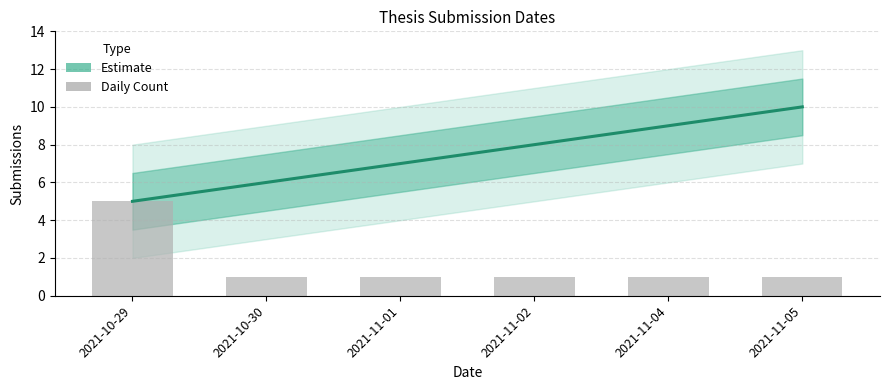

What position from the right is 2021-11-02?

3